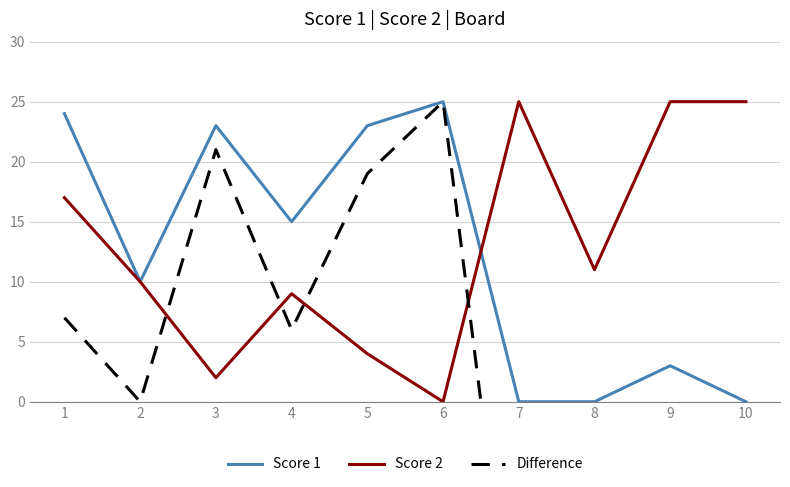

What is the value of the Score 2 point at the 7th from the left?

25